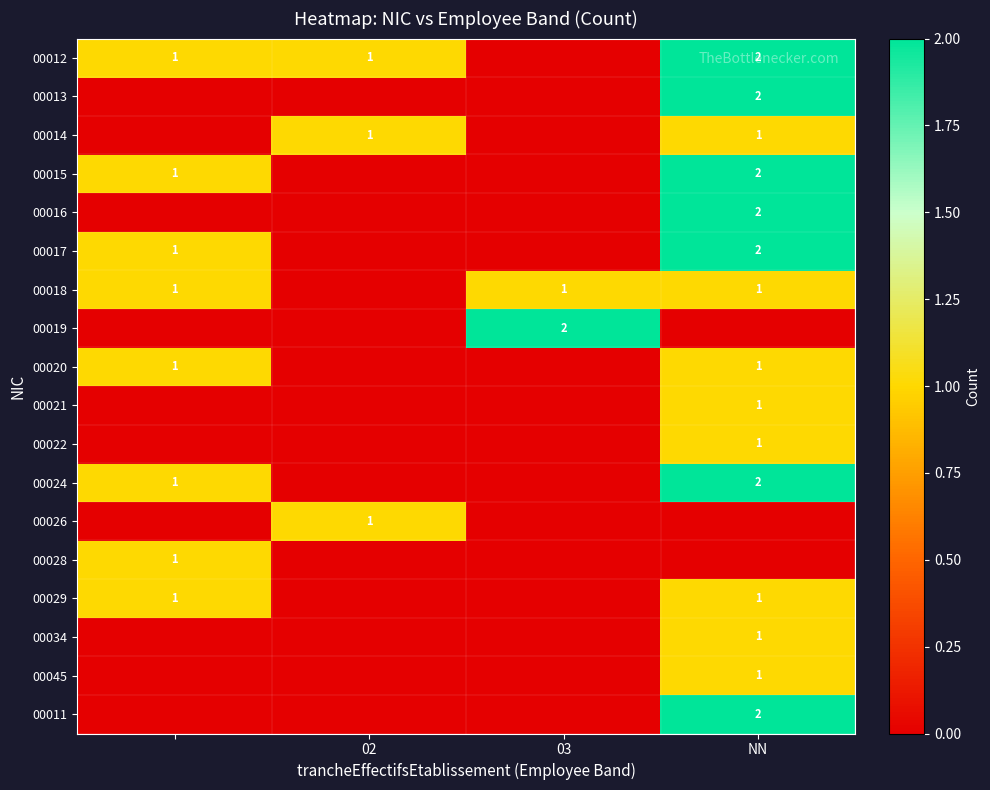

Is the value of 00012 at NN greater than the value of 00020 at NN?

Yes